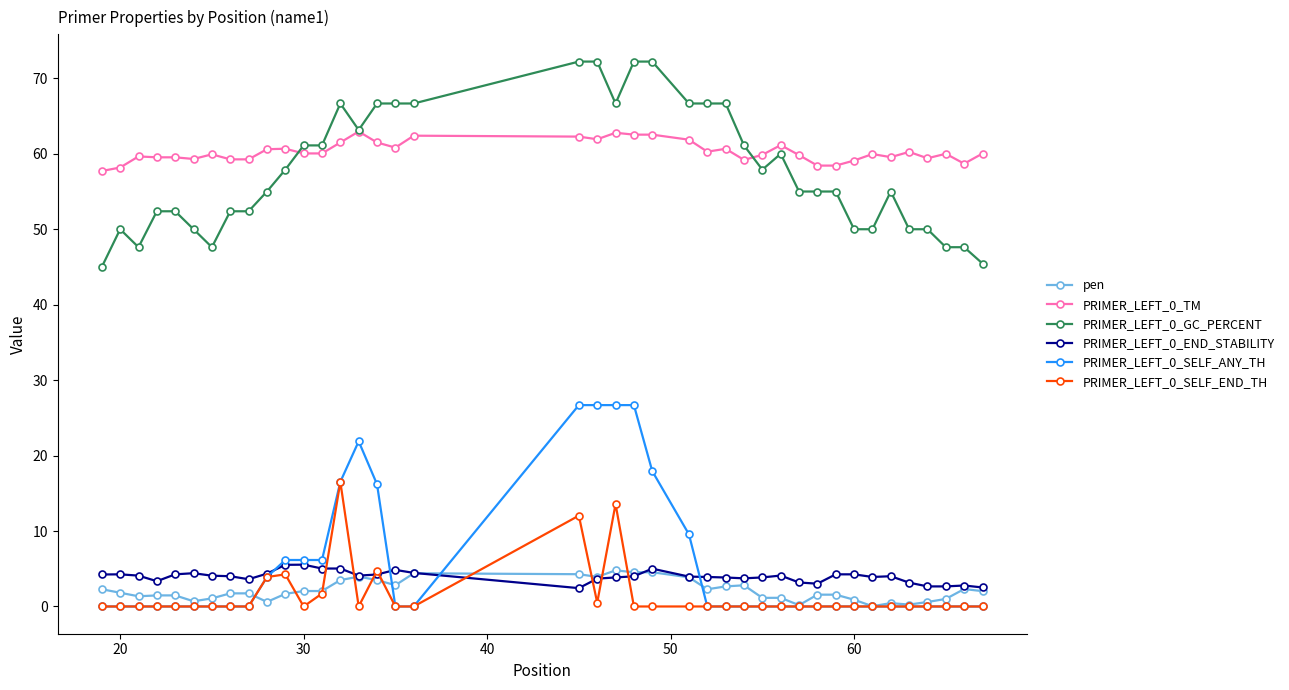

At how many categories does at least one series exceed 70?

4